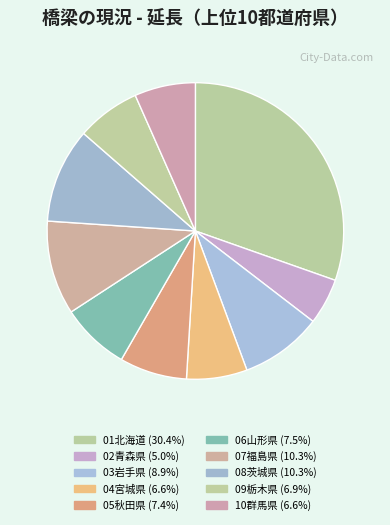

To the nearest percent, what percentage of the pie is 10群馬県?

7%